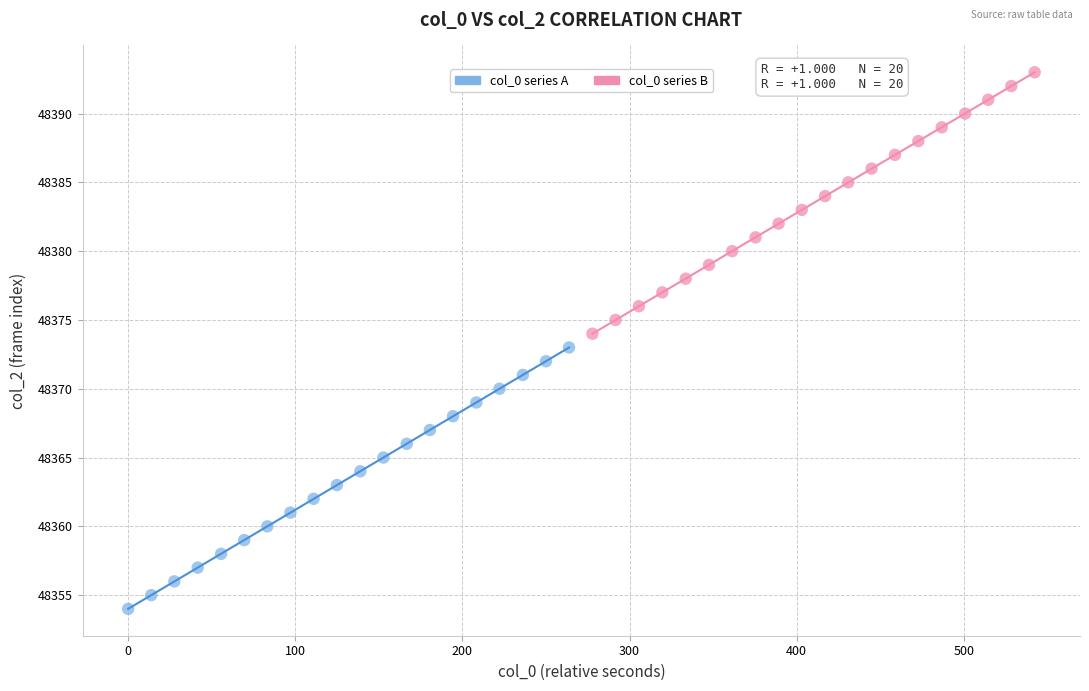

Which series contains the lowest Y value?

col_0 series A